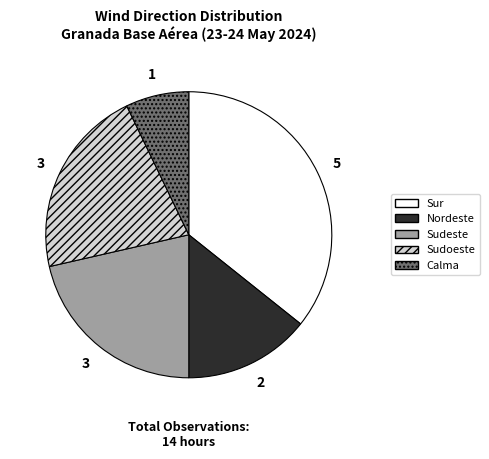

Is the sum of Sudoeste and Sudeste greater than half?

No